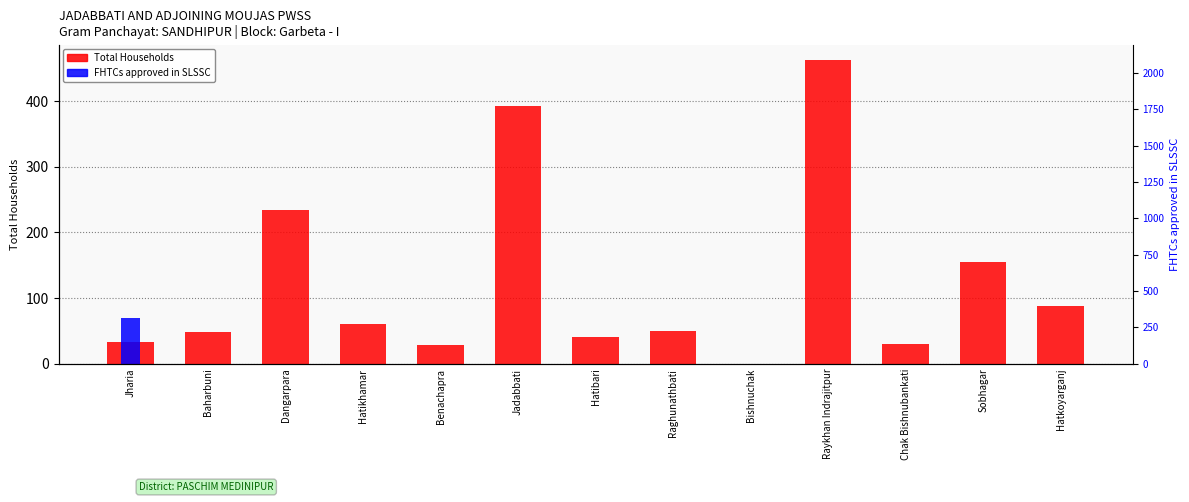

What is the difference between the maximum and minimum values in the FHTCs approved in SLSSC series?

69.5